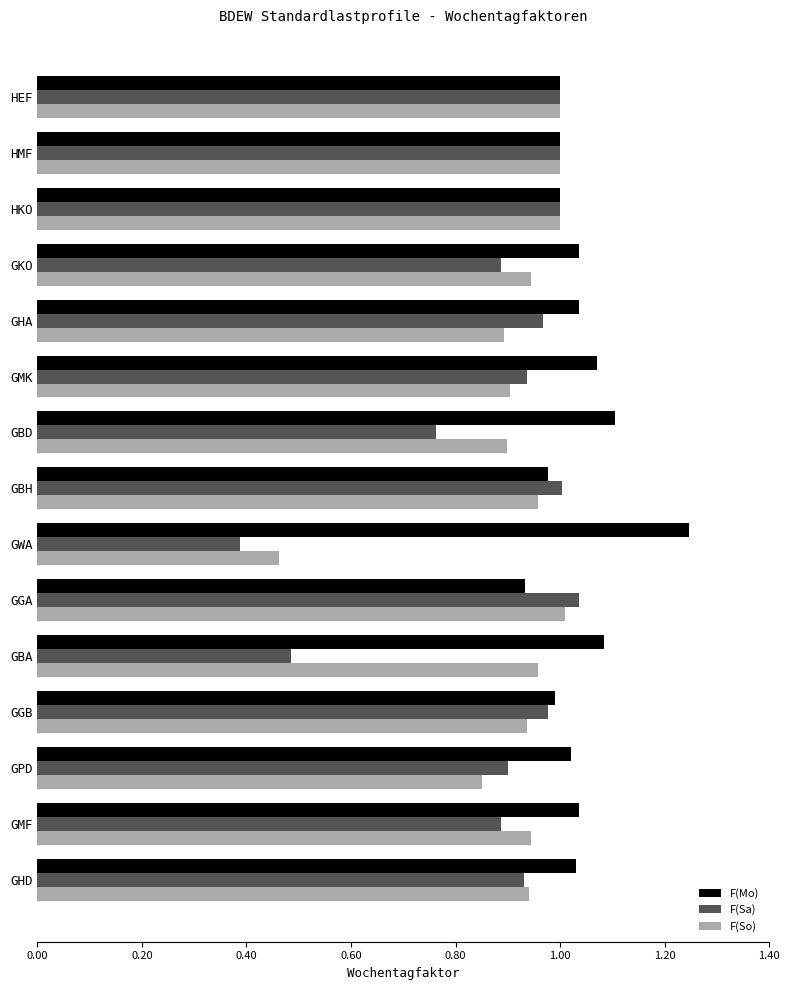

At which label is F(Sa) closest to 0?

GWA